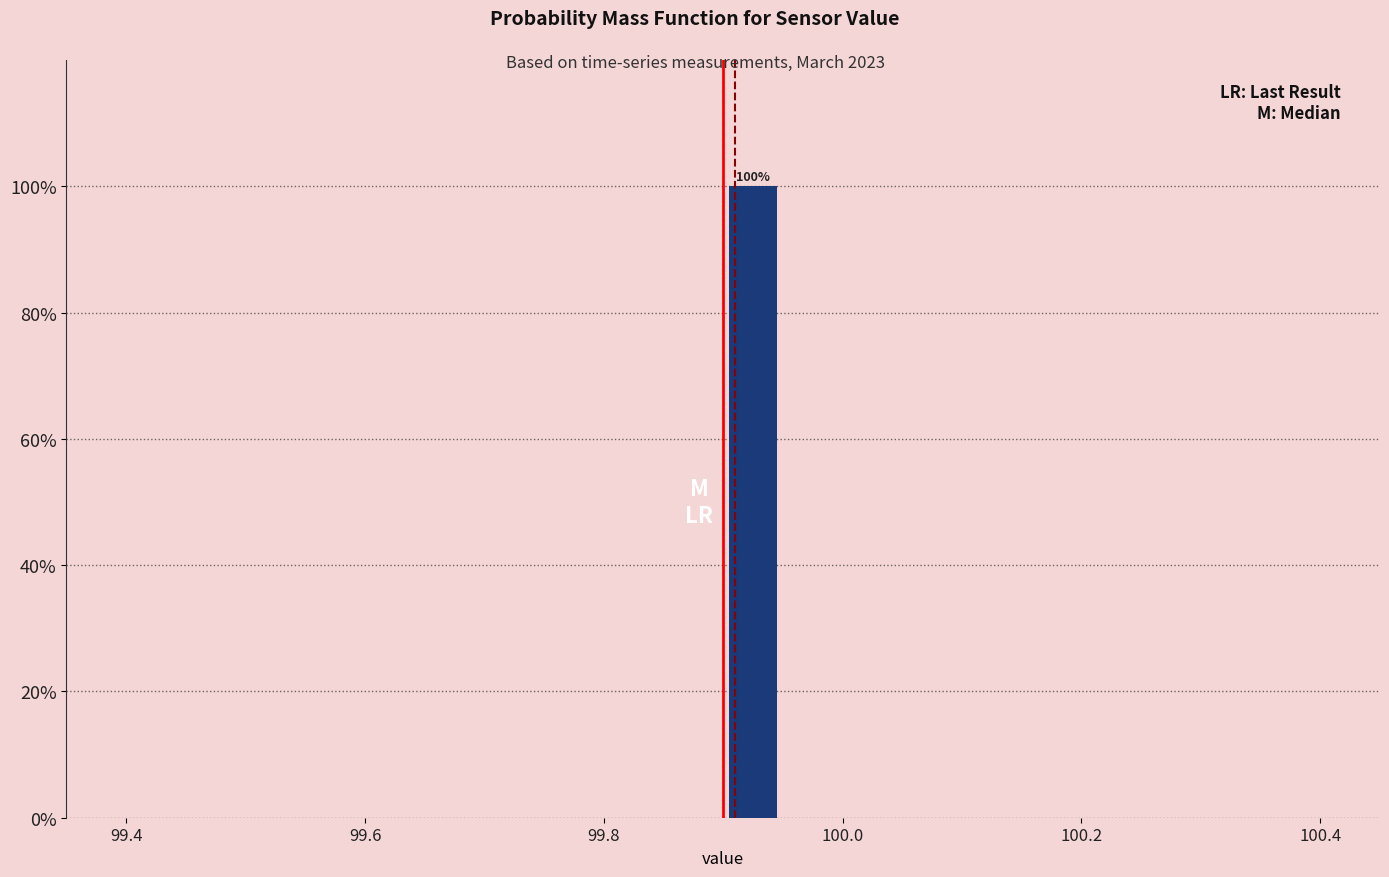

Read against the x-axis, roughly where is the centre of the tallest bar?

99.92